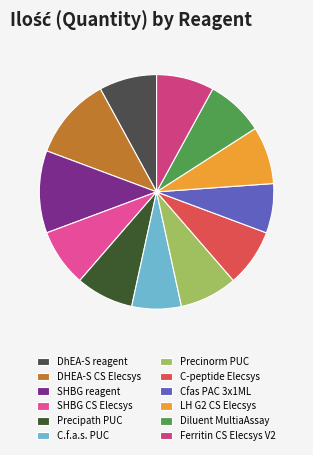

Is it true that C.f.a.s. PUC is 21% of the pie?

False